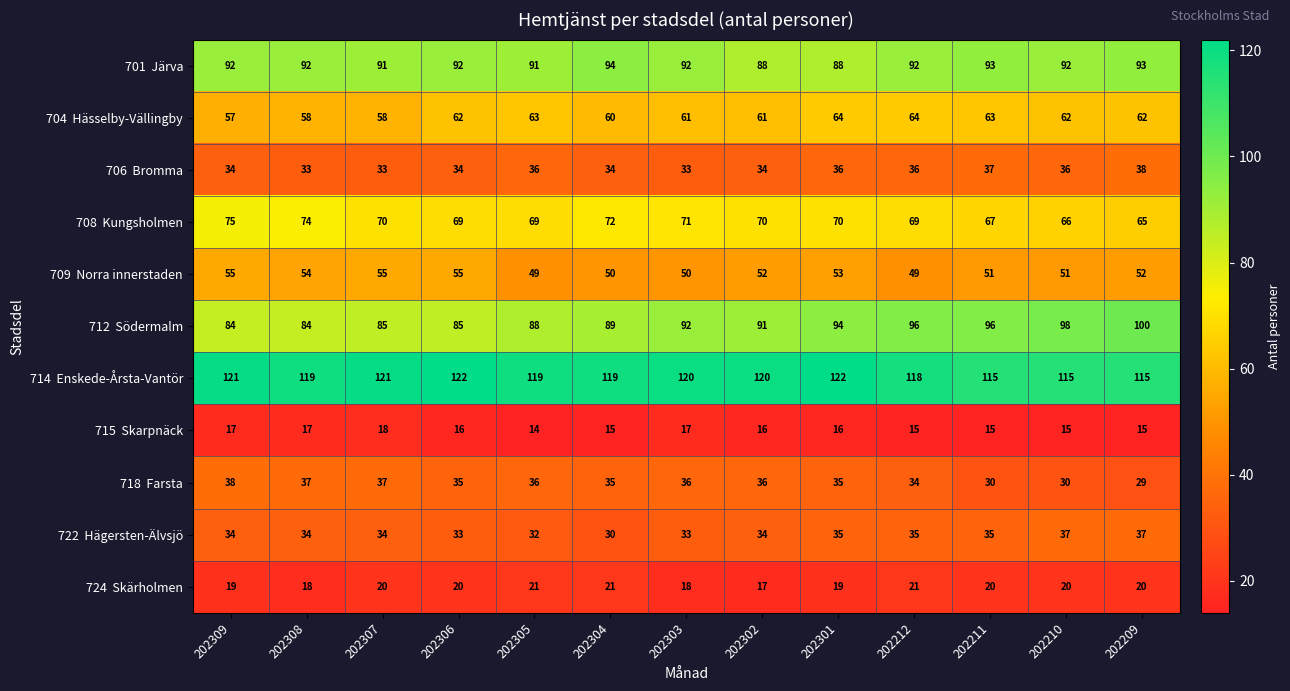

What is the spread (max minus min) of values at 202309?

104